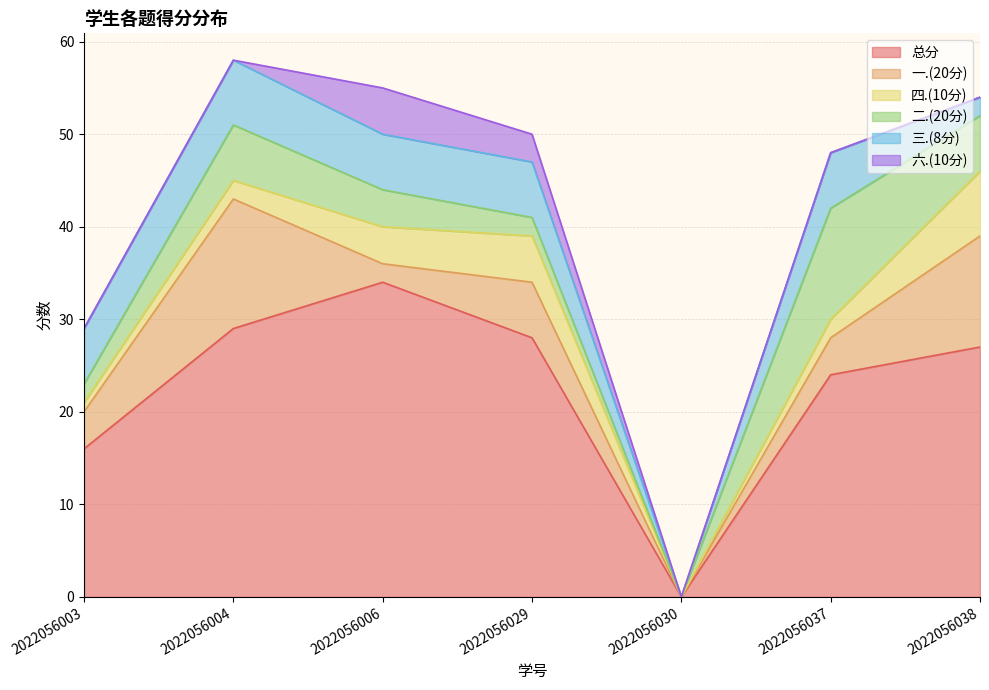

True or false: 二.(20分) and 总分 intersect in this chart.

False